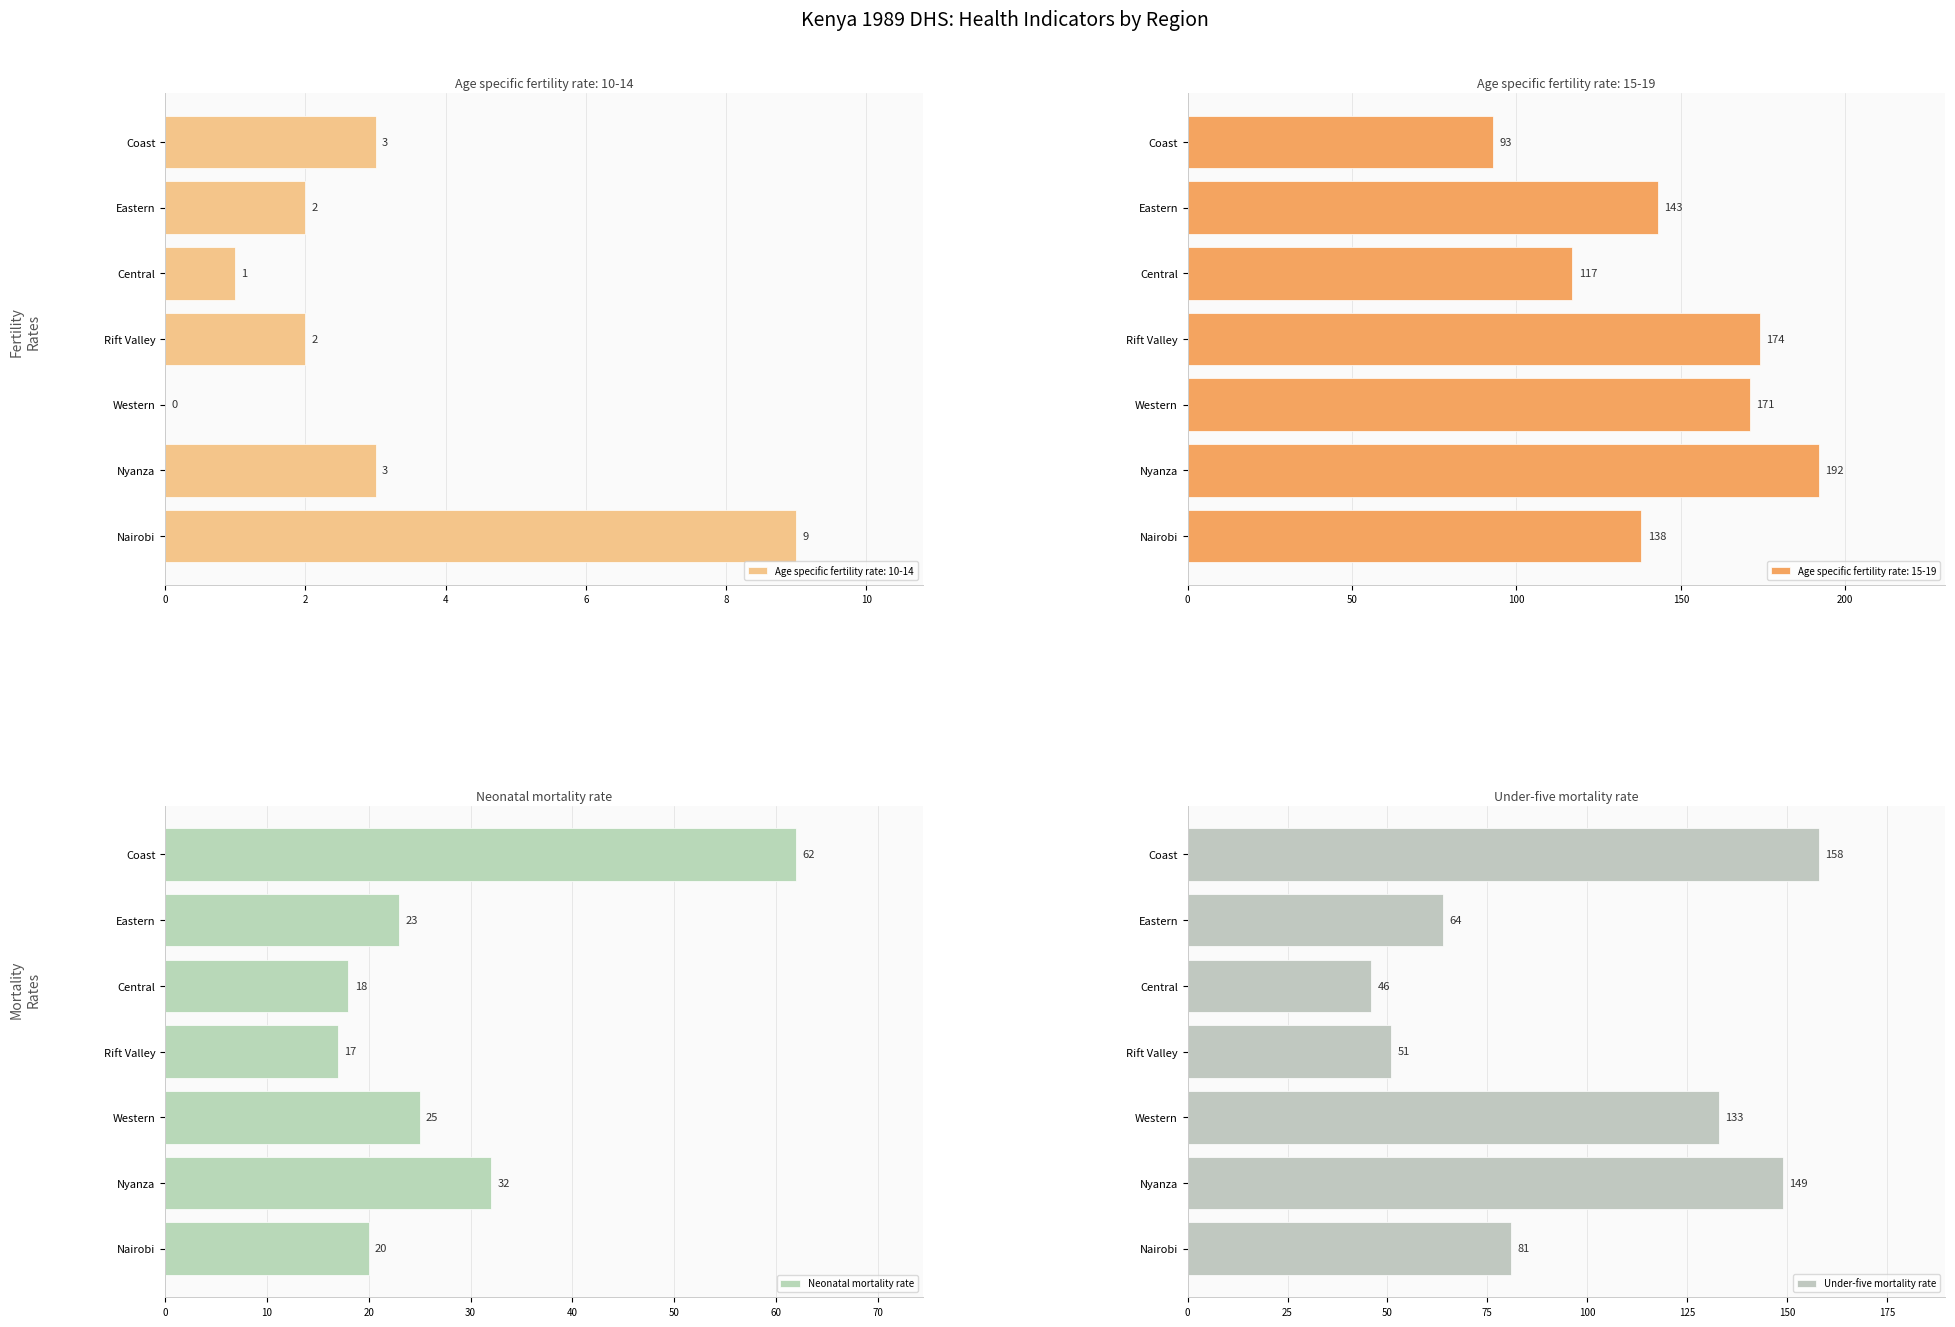

What value does the Under-five mortality rate series have at Rift Valley?

51